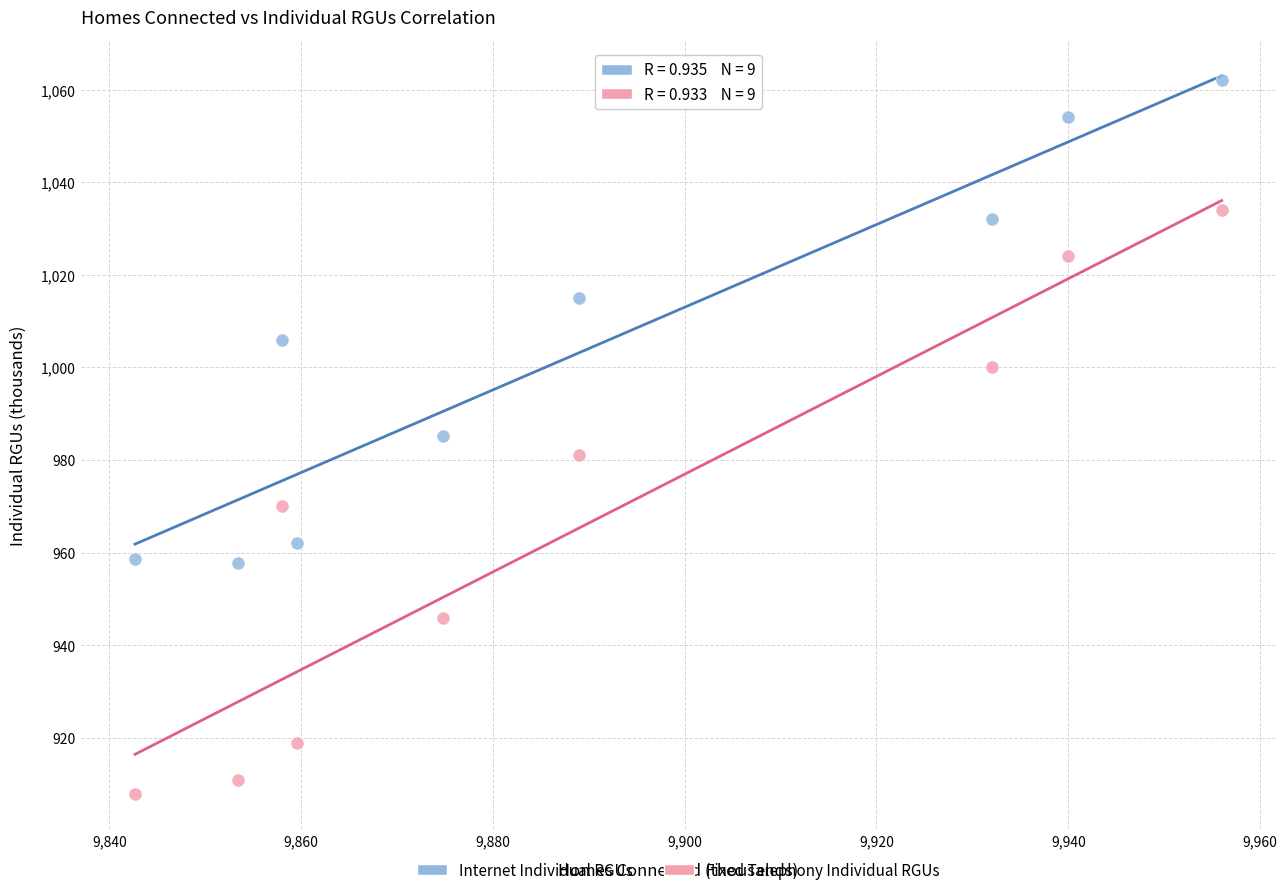

What are all the series names shown in the legend?

Internet Individual RGUs, Fixed Telephony Individual RGUs